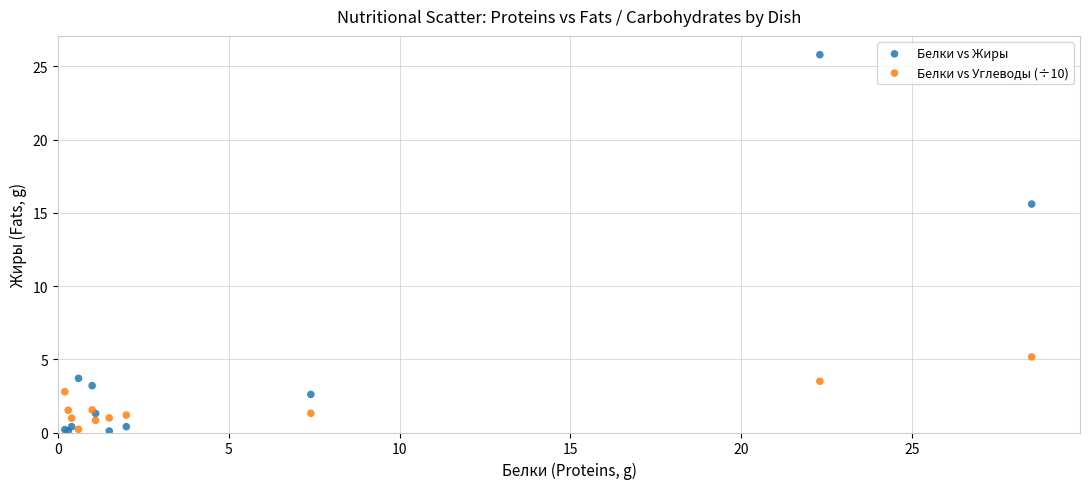

Which series reaches the maximum Y coordinate?

Белки vs Жиры